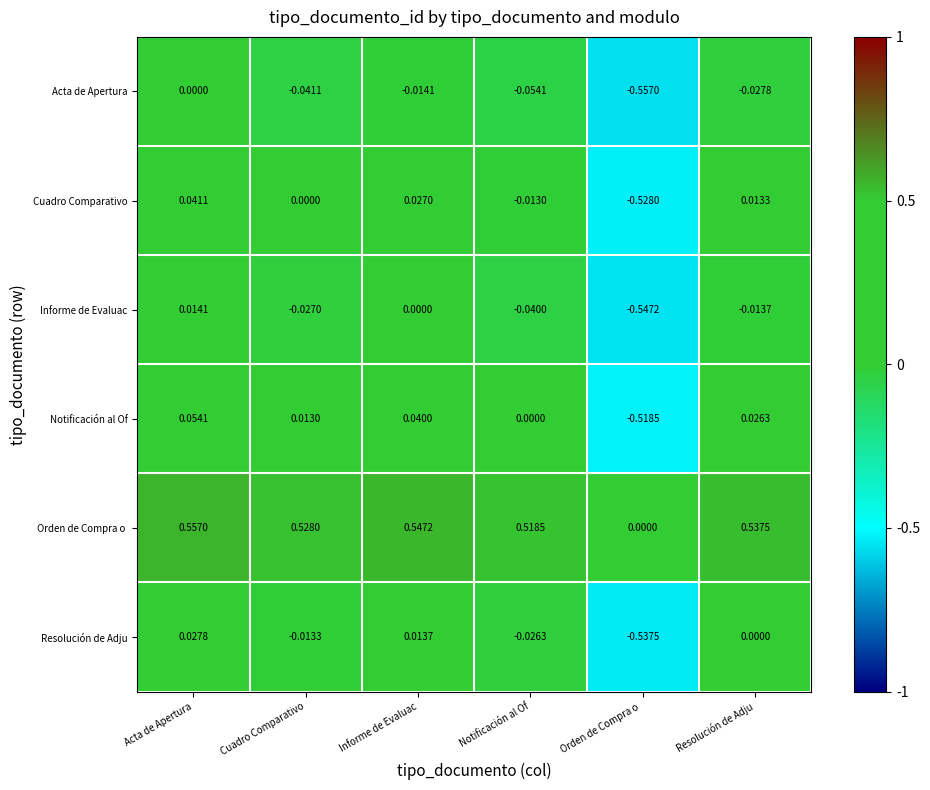

Which series has the widest spread of values?

Notificación al Of